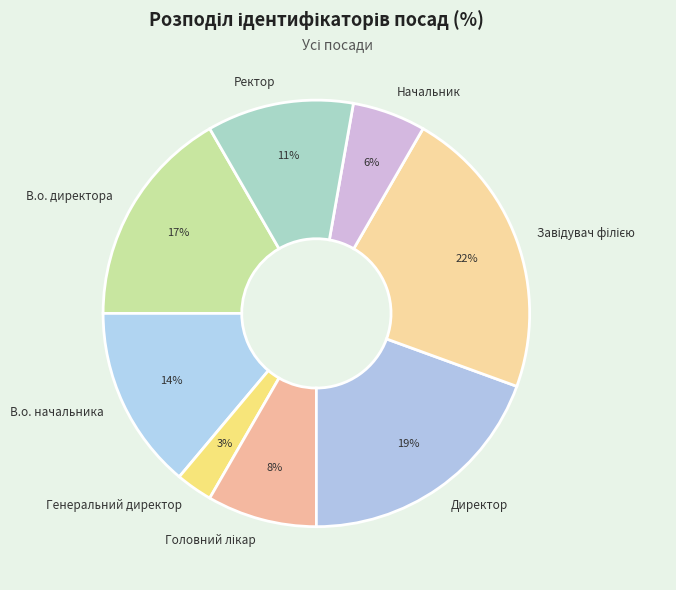

Does any single category account for the majority?

No